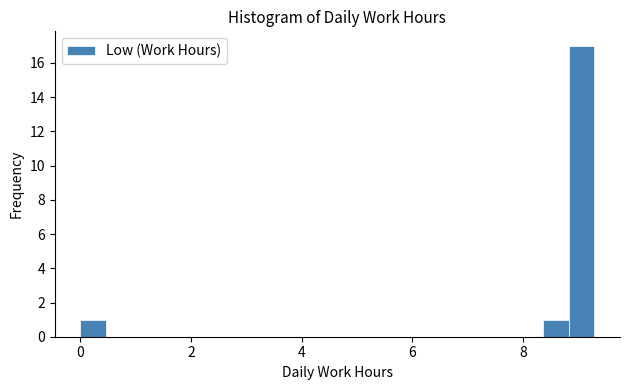

Read against the x-axis, roughly where is the centre of the tallest bar?

9.0